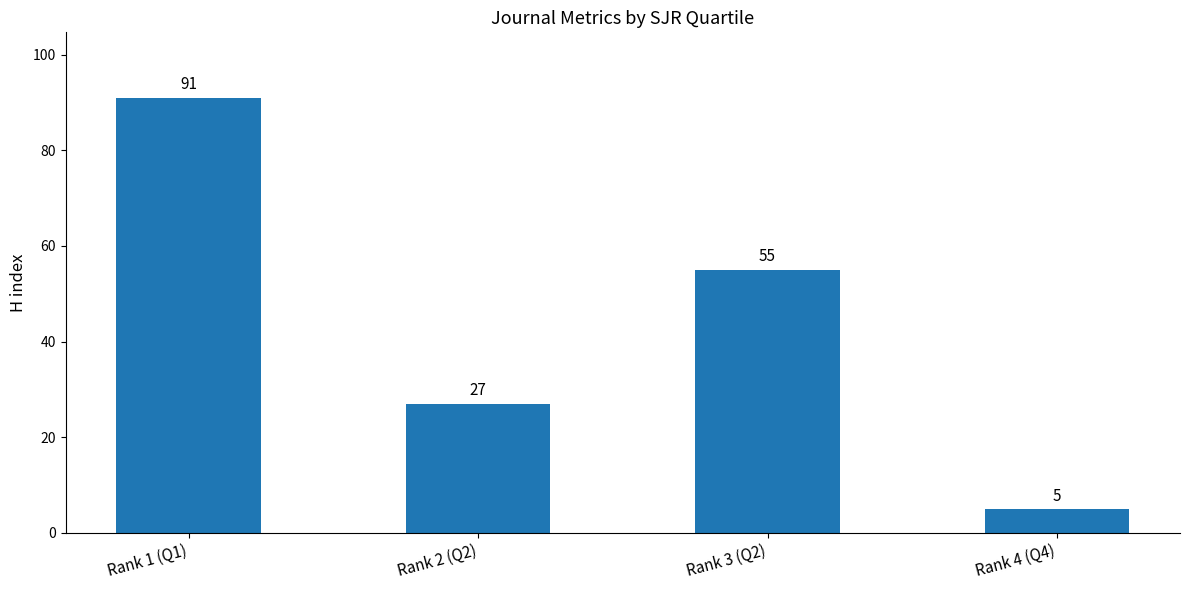

What is the approximate value at Rank 2 (Q2)?

27